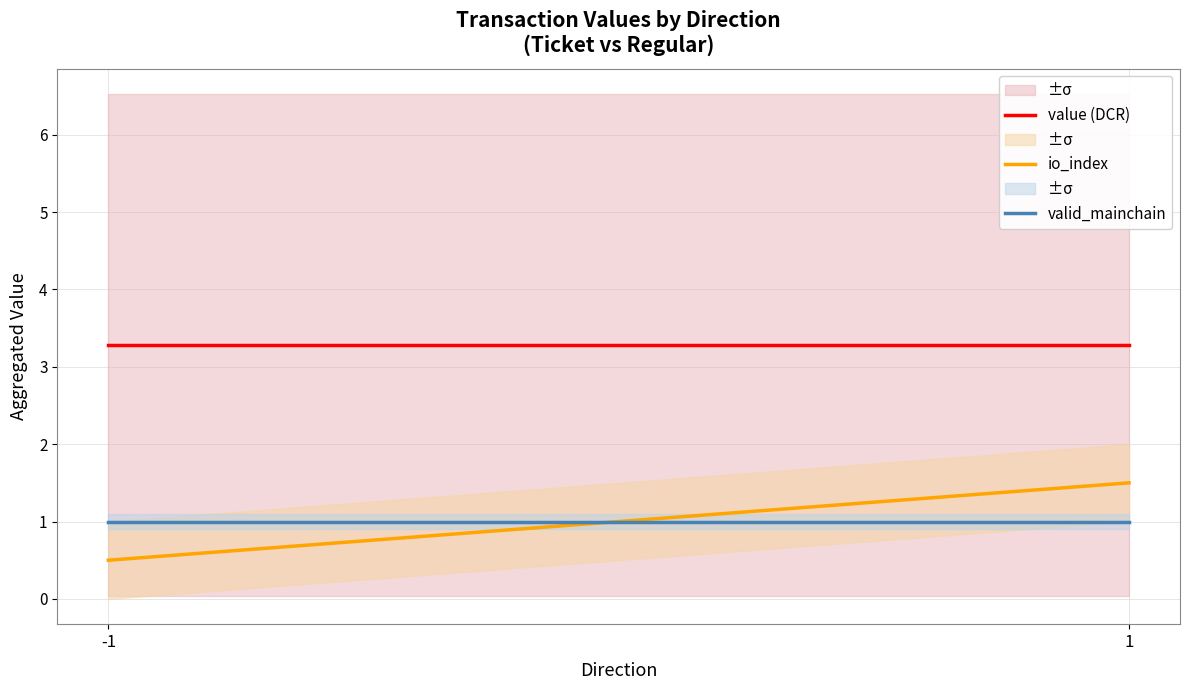

The value (DCR) series shows 1.8 at 1. True or false?

False